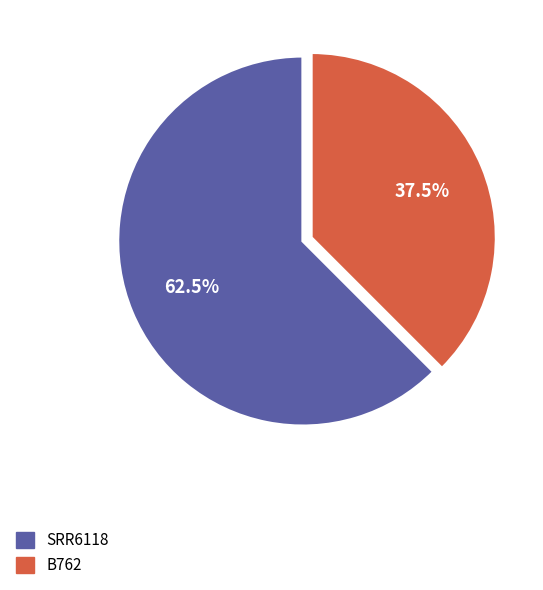

Between B762 and SRR6118, which is larger?

SRR6118